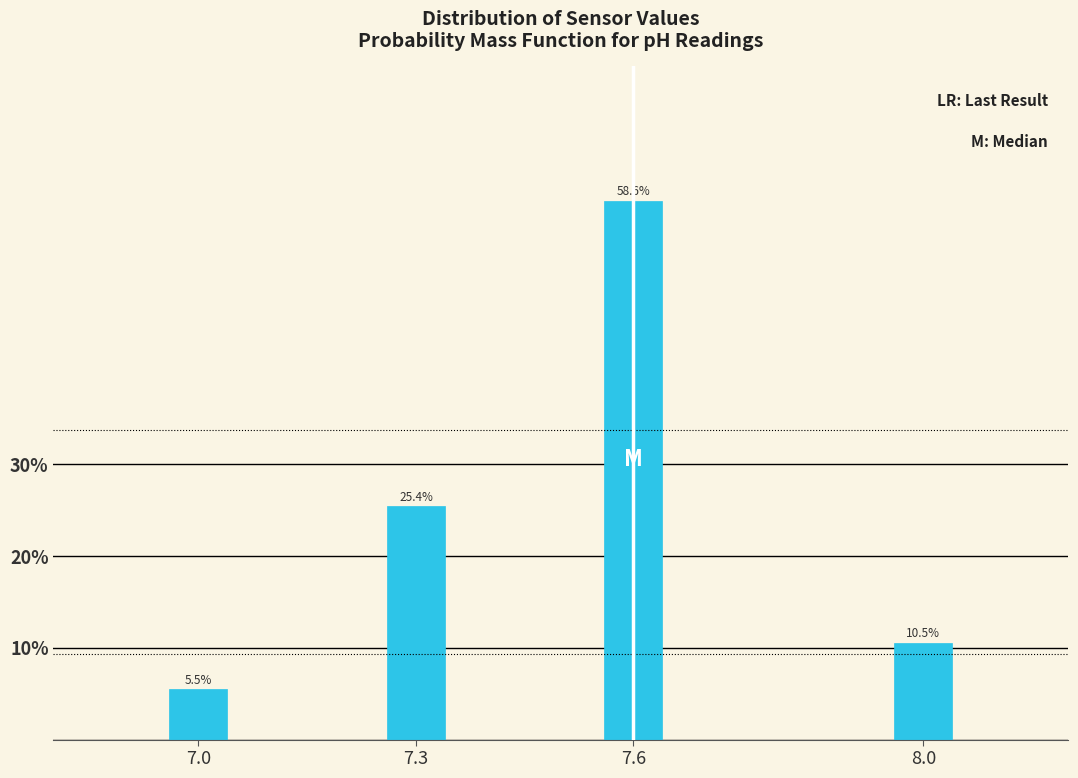

Reading right to left, what are all the values shown in this chart?

10.5	58.6	25.4	5.5